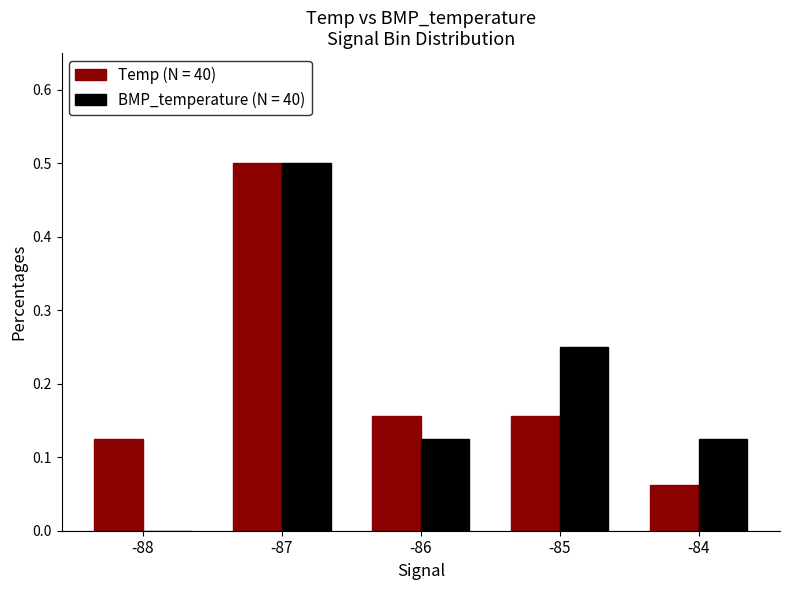

Does the chart contain stacked bars?

No